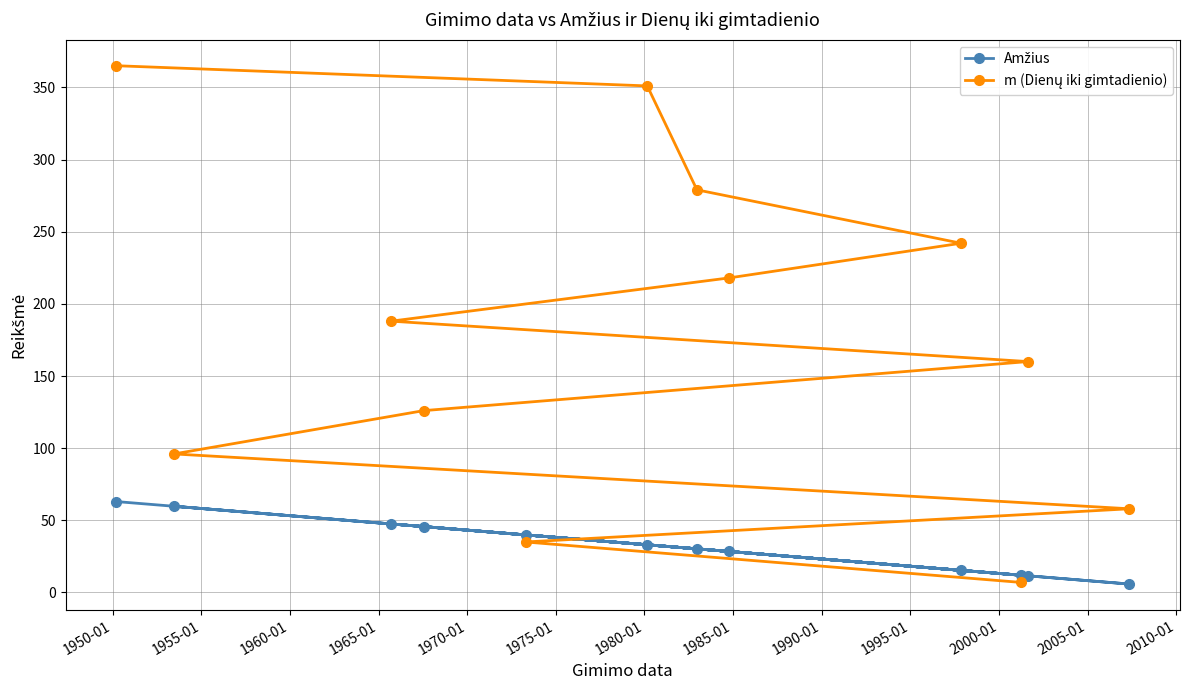

At how many categories does at least one series exceed 213?

5